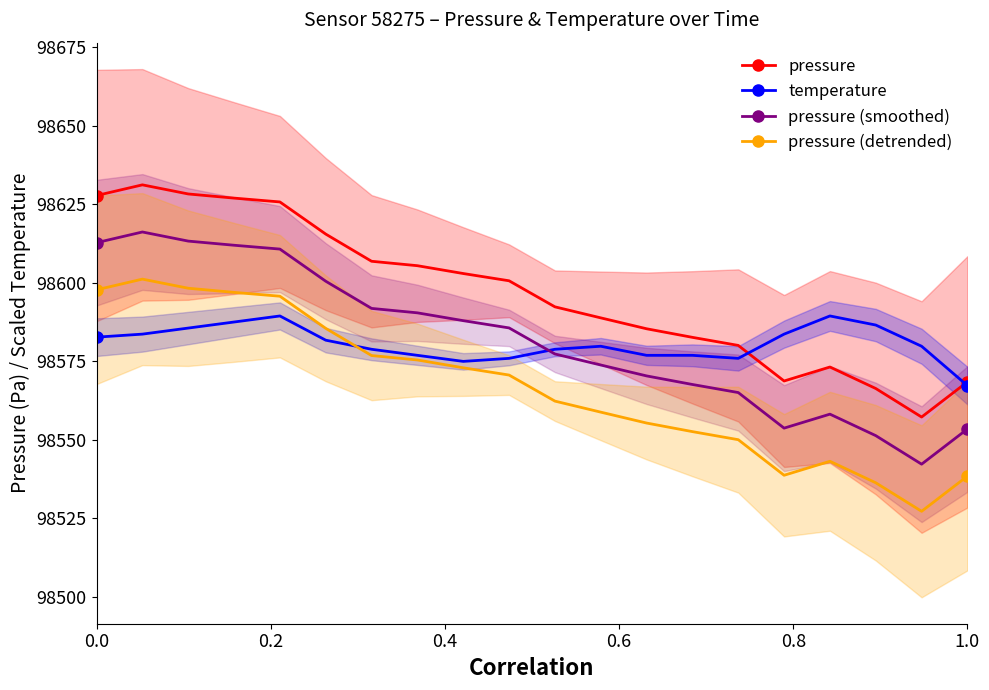

True or false: pressure and pressure (detrended) cross at least once.

False